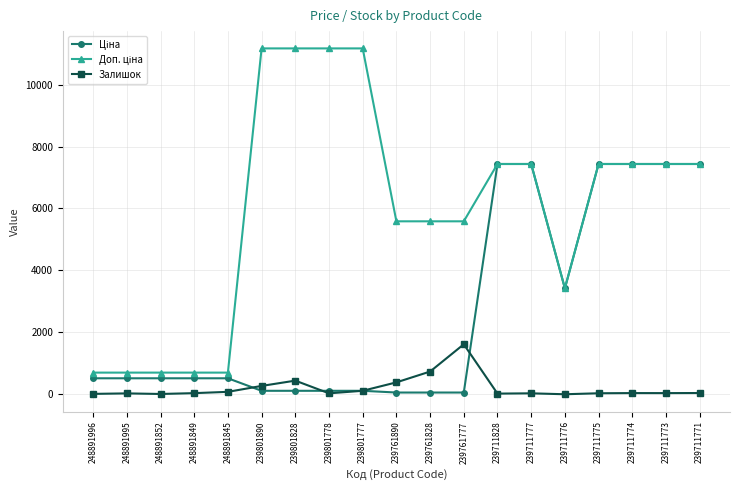

How many lines are shown in the chart?

3